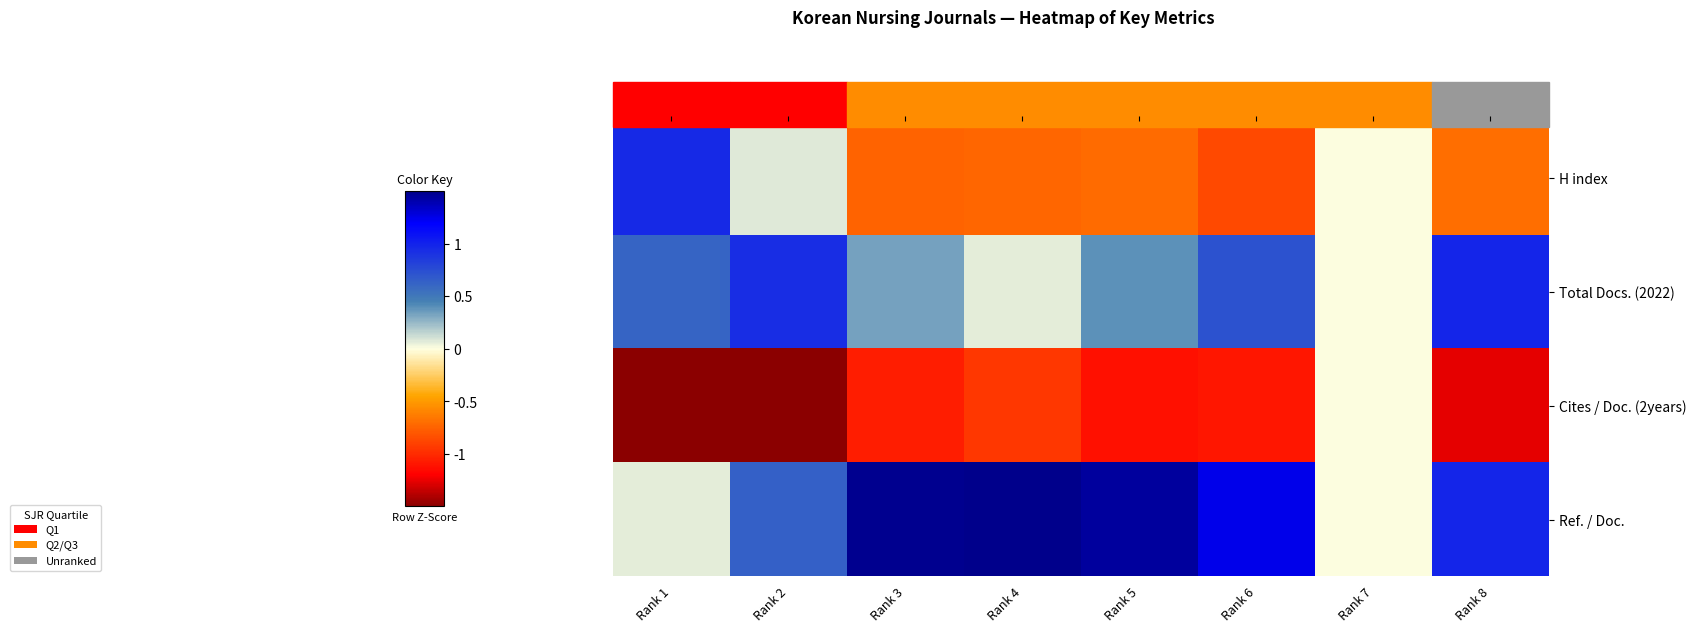

Rank the series by their average value, from highest to lowest.

Ref. / Doc., Total Docs. (2022), H index, Cites / Doc. (2years)